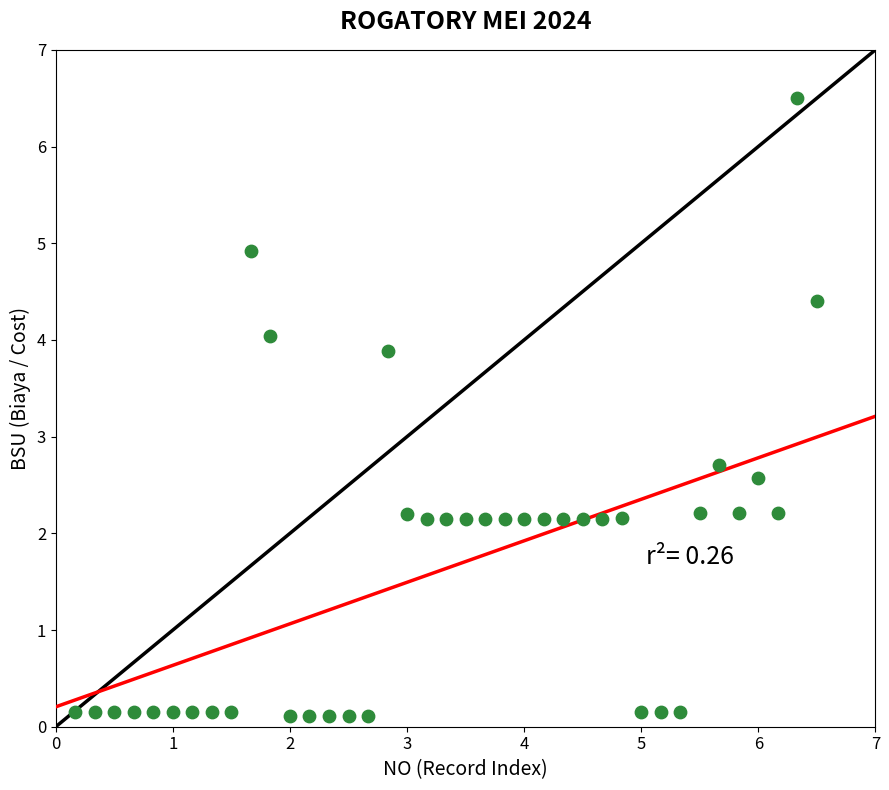

What is the range of Y values (max minus min)?

6.4